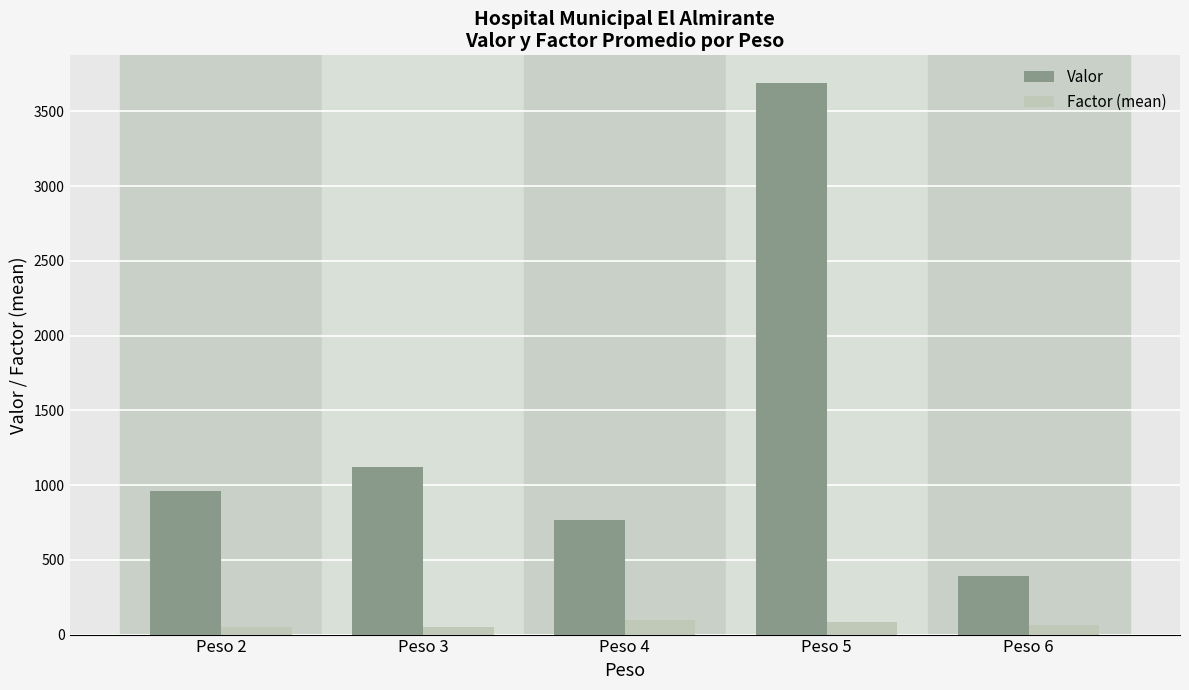

Is it true that Valor equals 1122.0 at Peso 3?

True